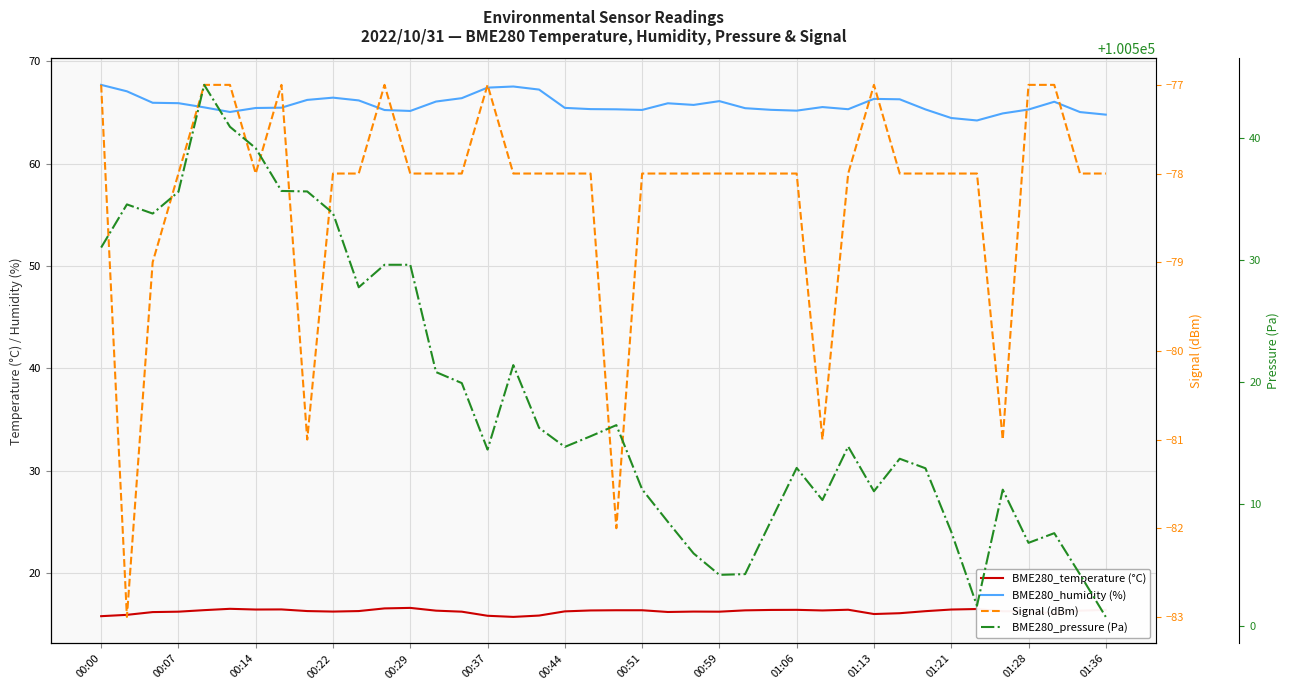

Which series has the largest range (max minus min)?

BME280_pressure (Pa)